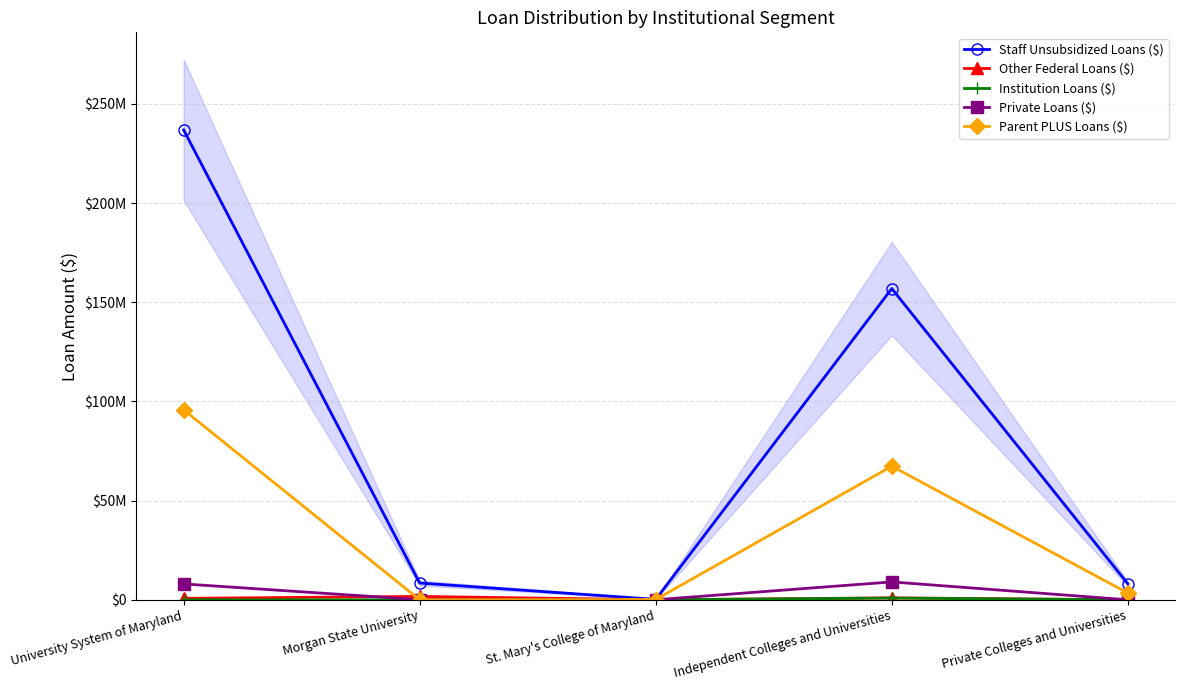

Rank the series by their maximum value, from highest to lowest.

Staff Unsubsidized Loans ($), Parent PLUS Loans ($), Private Loans ($), Other Federal Loans ($), Institution Loans ($)